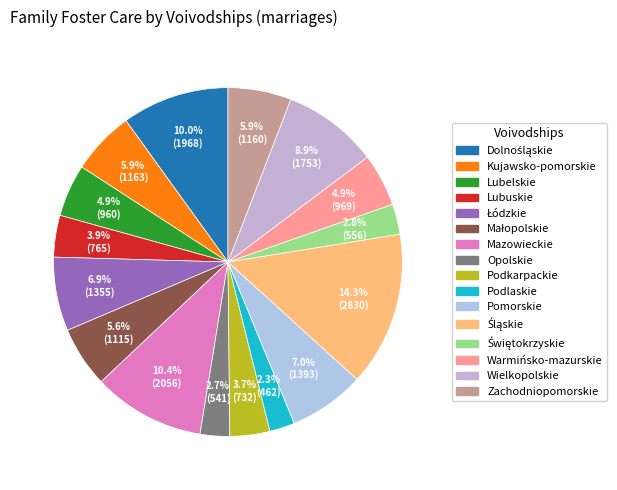

Count the number of slices in the pie.

16